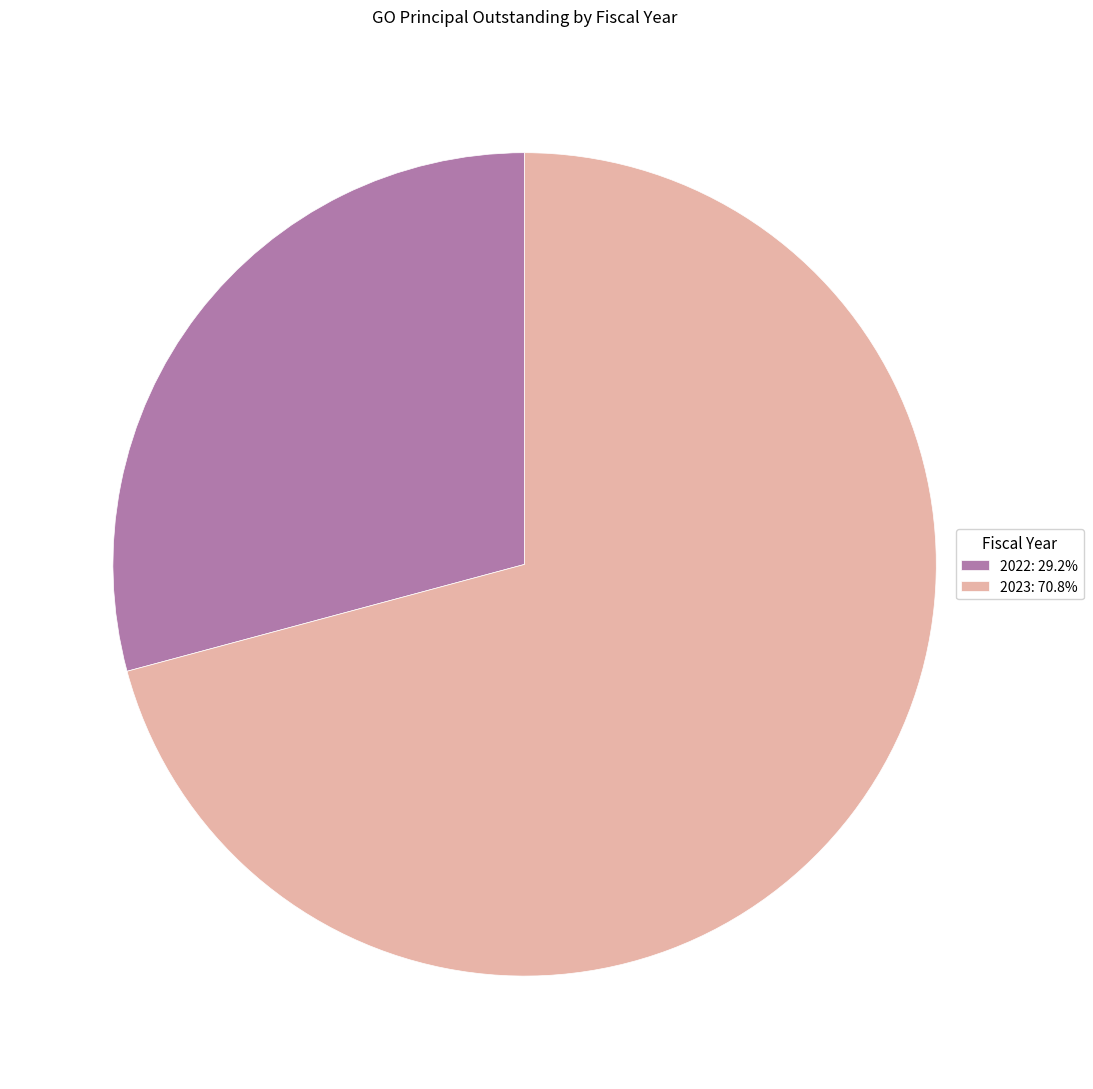

Rank the categories by value from lowest to highest.

2022, 2023